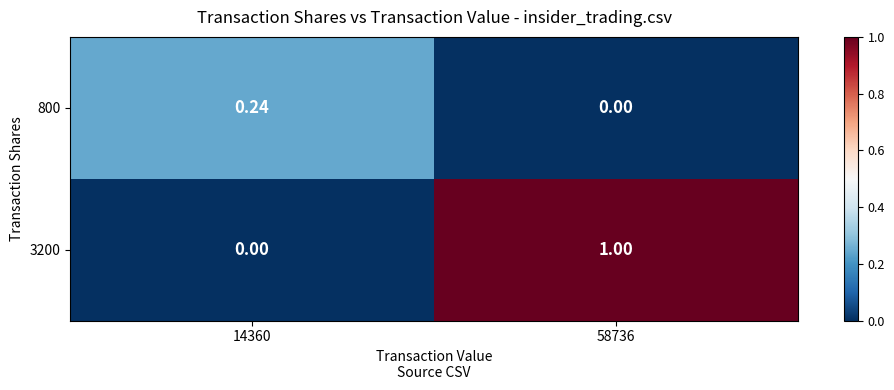

Reading left to right, transcribe all the data shown in this chart.

800: 14360=0.2	58736=0.0
3200: 14360=0.0	58736=1.0